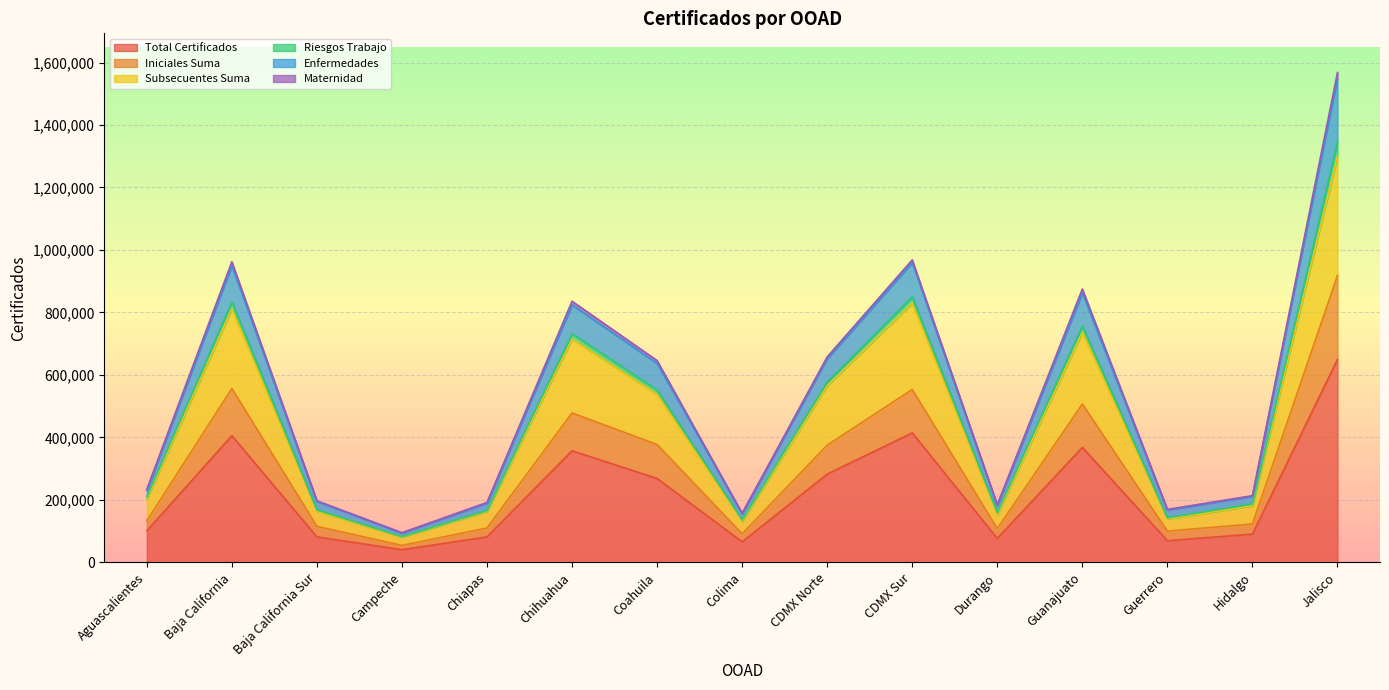

True or false: Total Certificados and Enfermedades cross at least once.

False